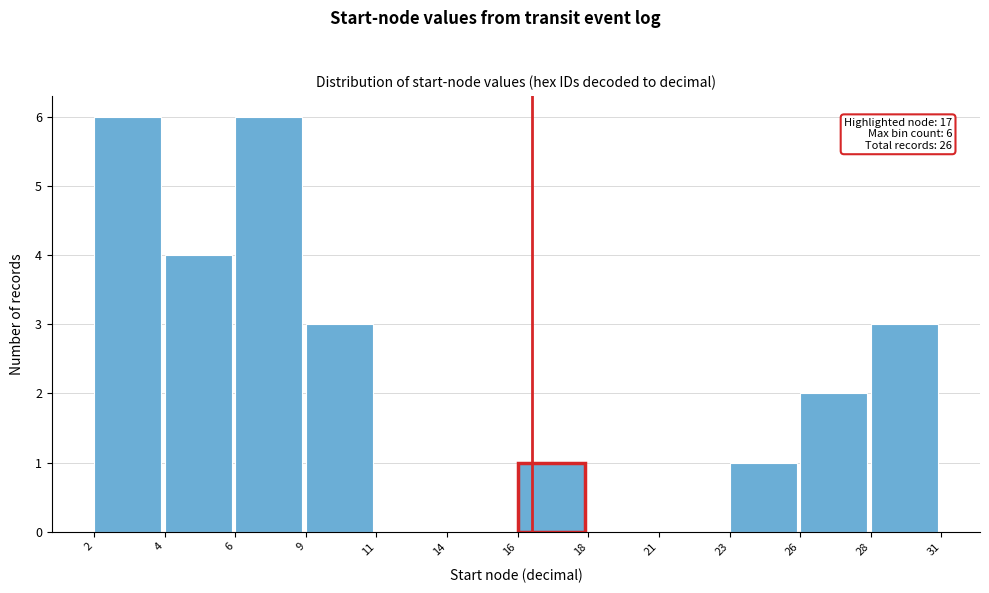

Reading right to left, extract all data points from this chart.

28=3	26=2	23=1	21=0	18=0	16=1	14=0	11=0	9=3	6=6	4=4	2=6